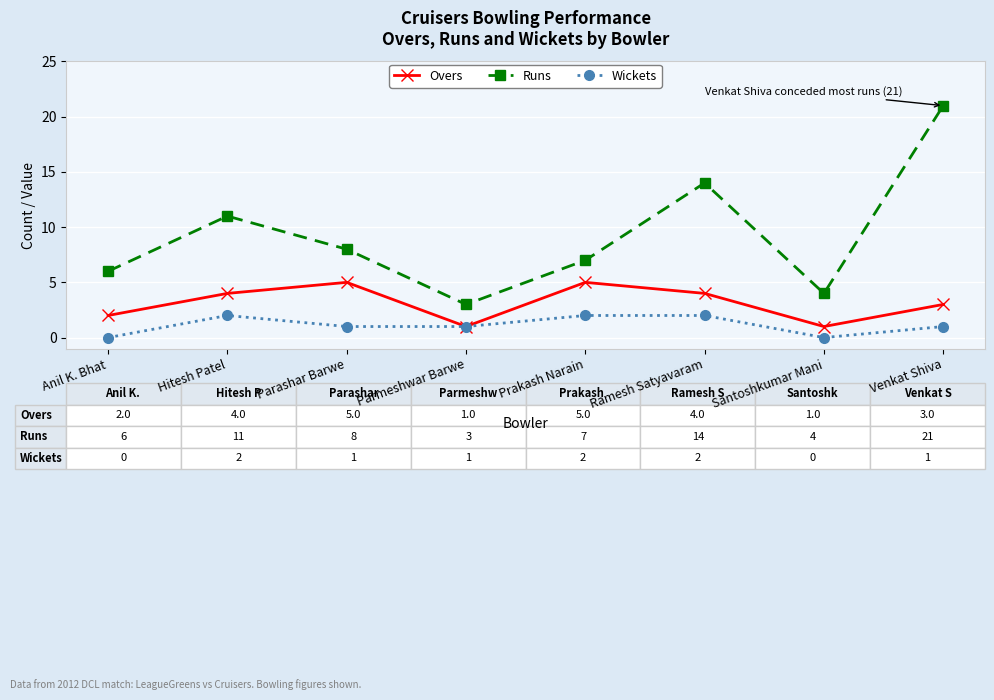

At how many categories does at least one series exceed 12?

2